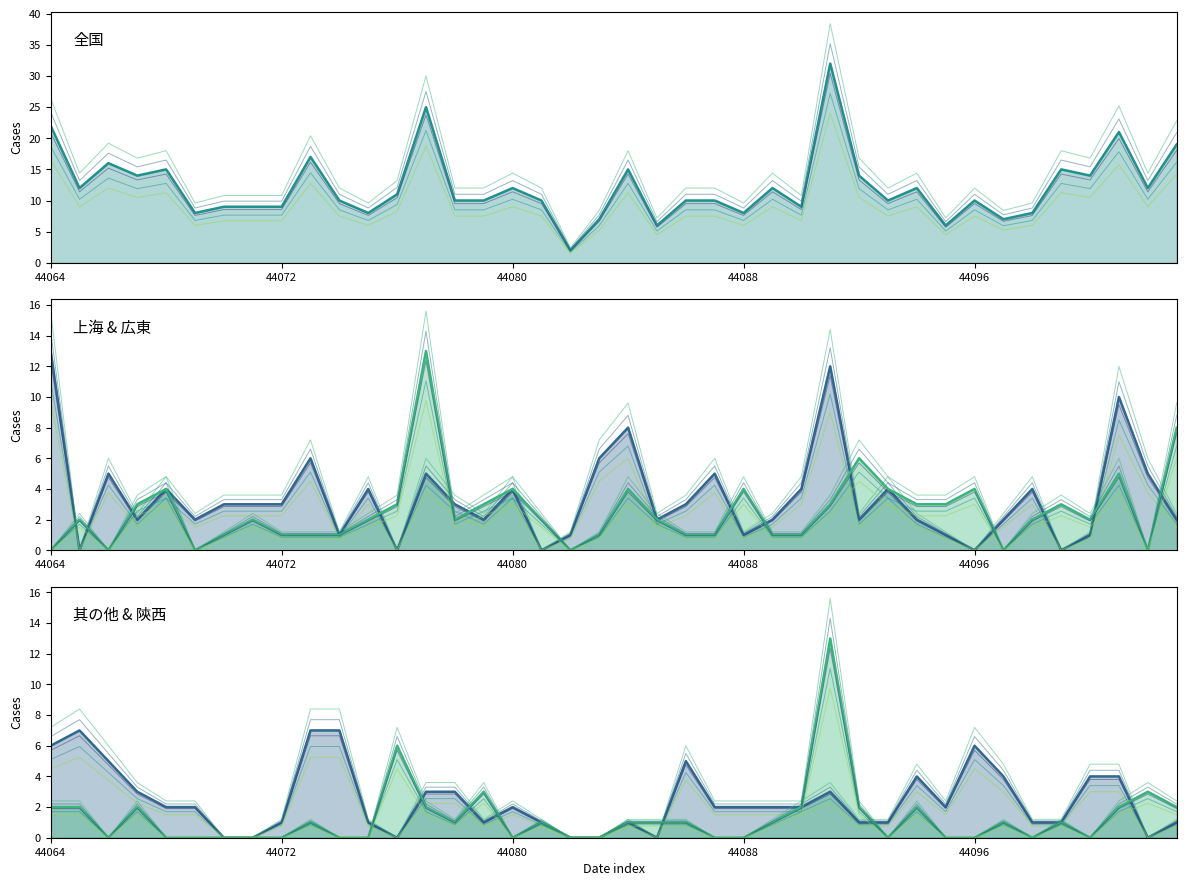

Which series ends up on top after the final intersection of 上海 and 陝西?

上海